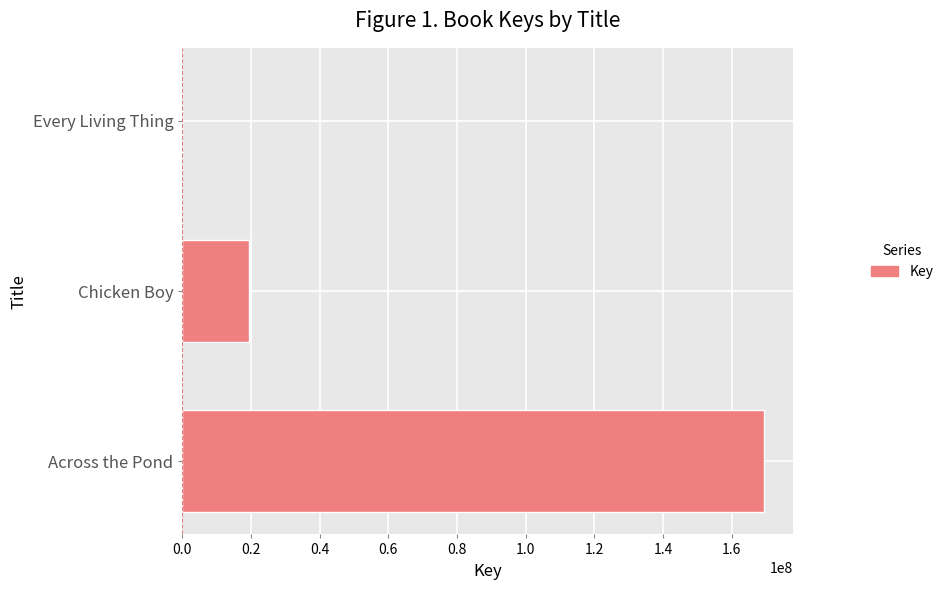

Reading bottom to top, what are all the values shown in this chart?

Across the Pond=169430133	Chicken Boy=19336816	Every Living Thing=6140